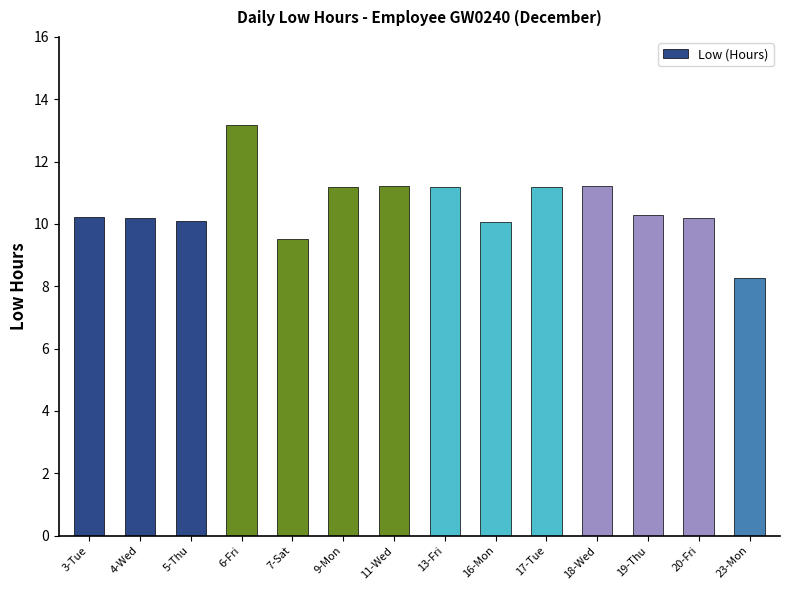

What position from the right is 11-Wed?

8